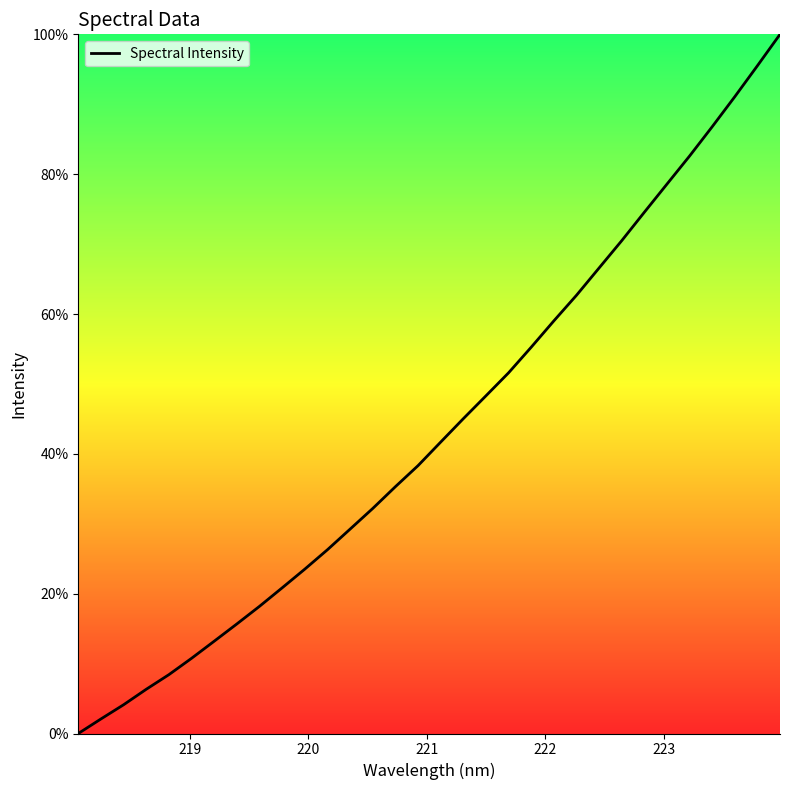

Reading left to right, what are all the values shown in this chart?

0.0	2.1	4.1	6.3	8.4	10.8	13.2	15.7	18.2	20.8	23.5	26.3	29.2	32.2	35.3	38.3	41.7	45.0	48.3	51.6	55.3	59.0	62.7	66.6	70.5	74.6	78.6	82.6	86.8	91.1	95.5	100.0